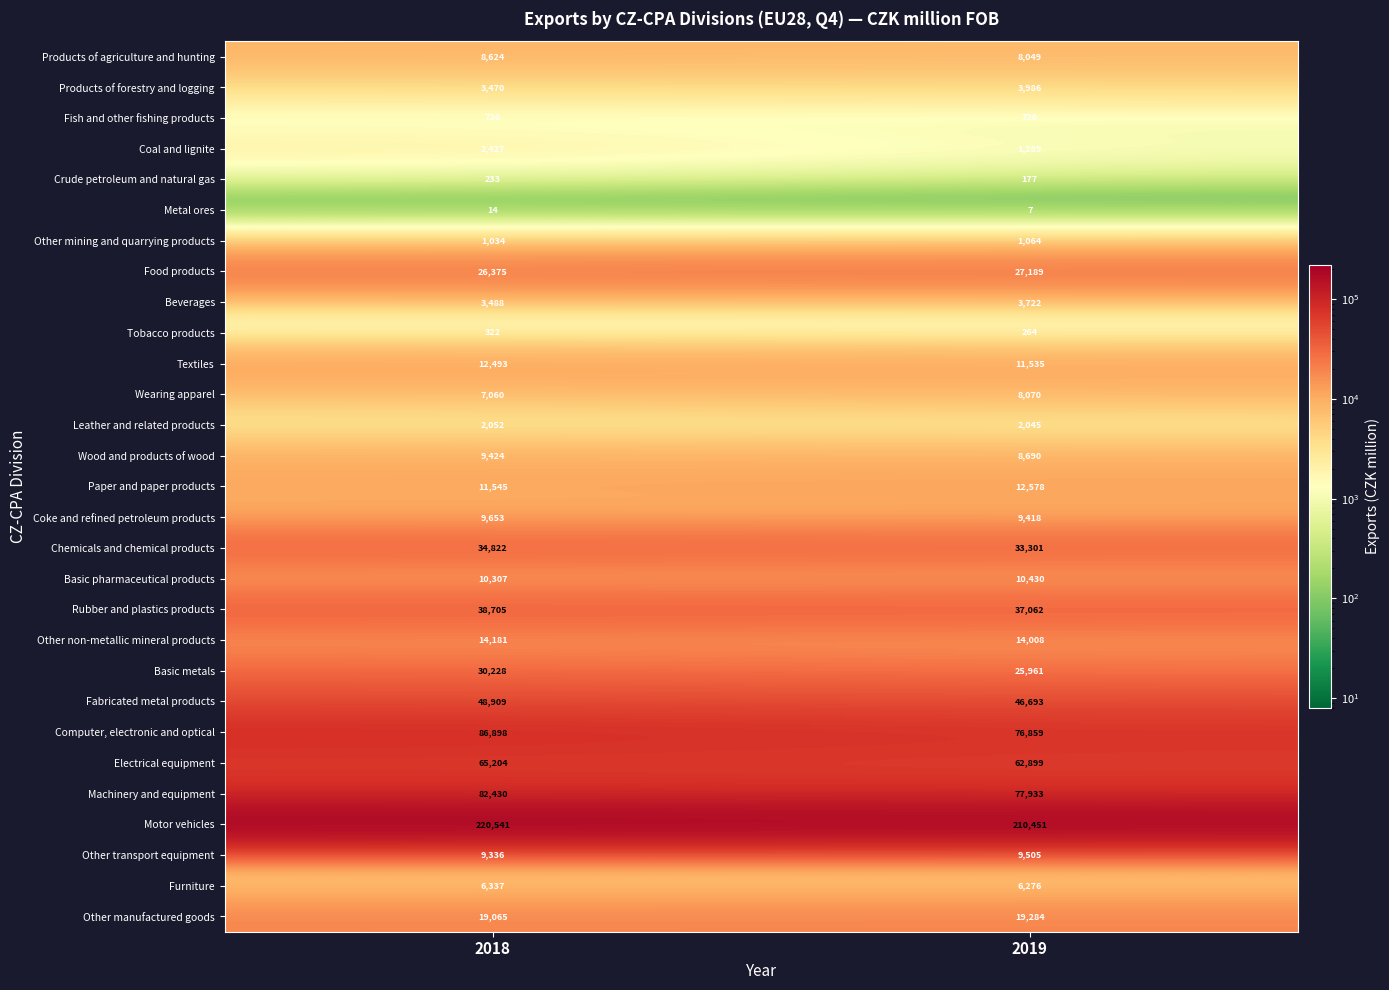

How many distinct data groups are displayed?

29